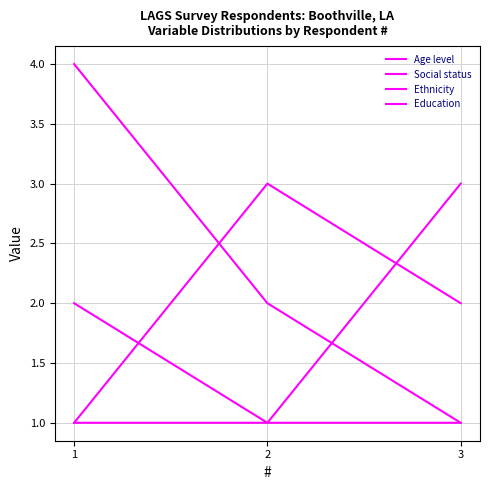

What is the total value across all series at 2?

7